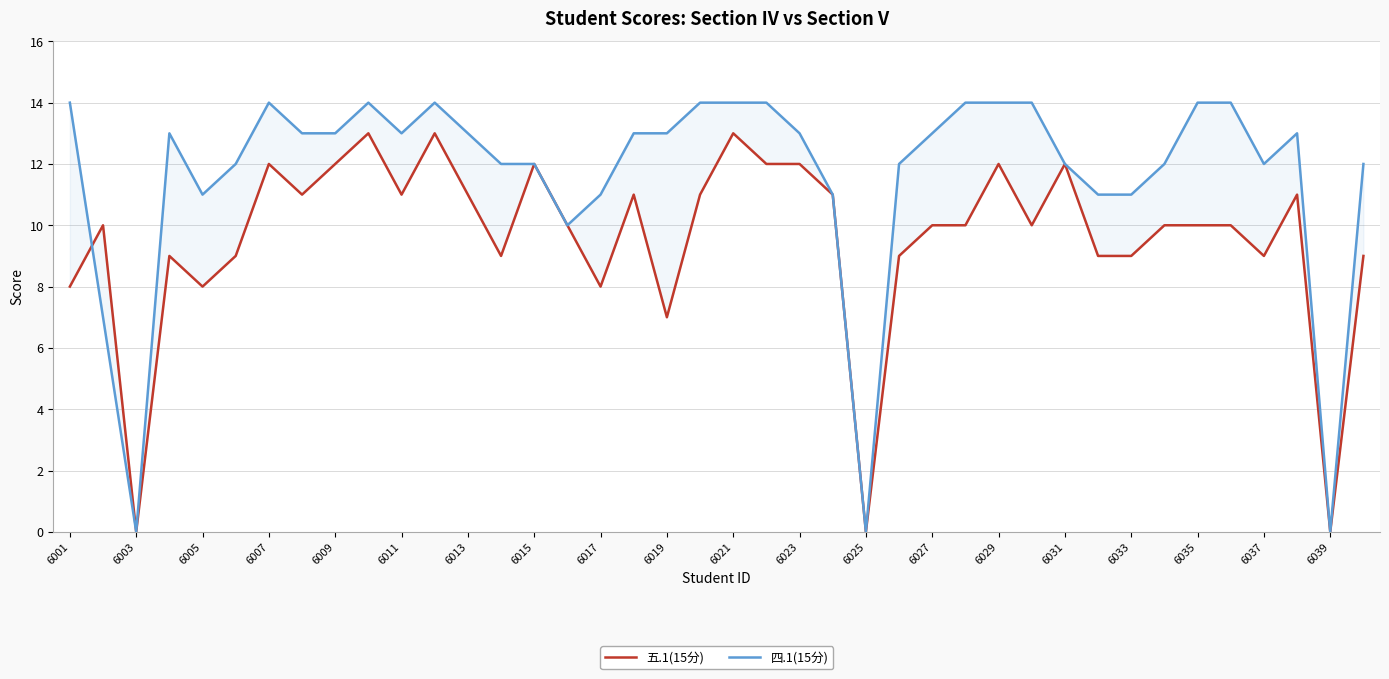

True or false: 四.1(15分) has a value of 11 at 6003.

False